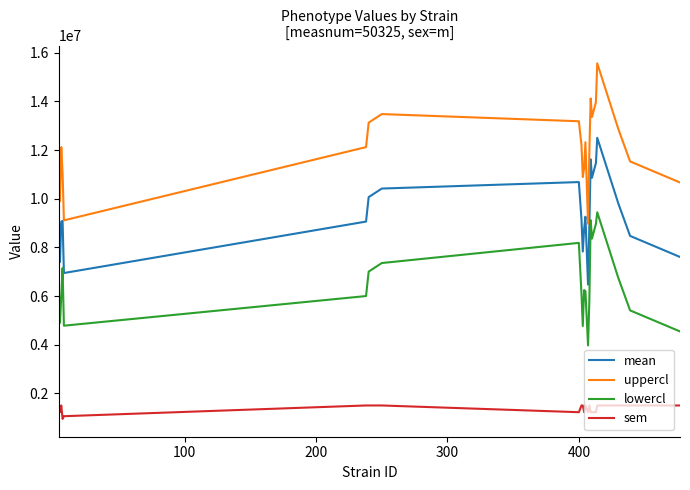

Which series has the largest total across all categories?

uppercl